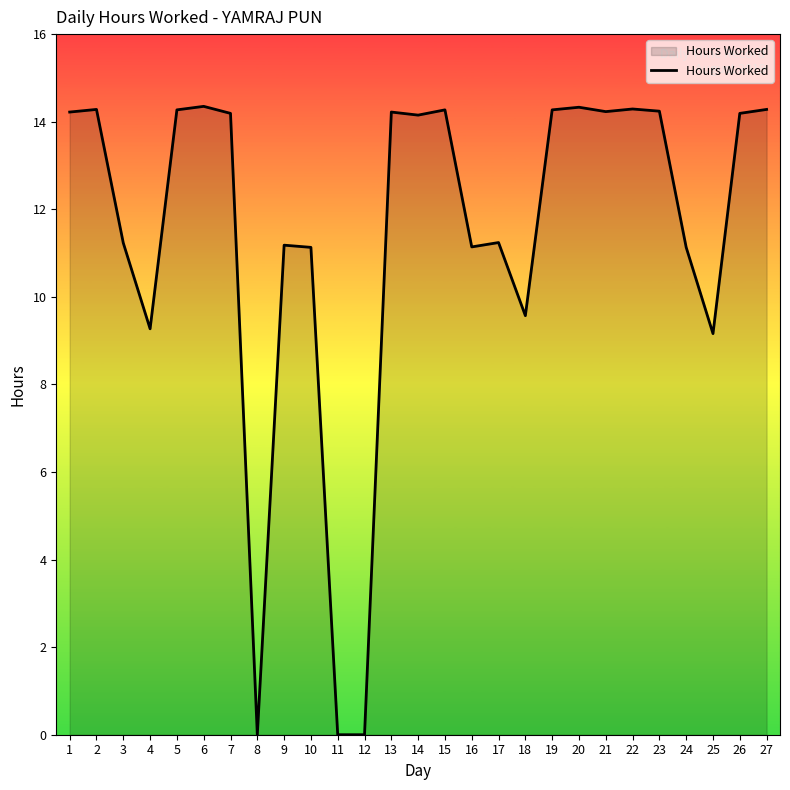

Where does the data first go above 14?

1